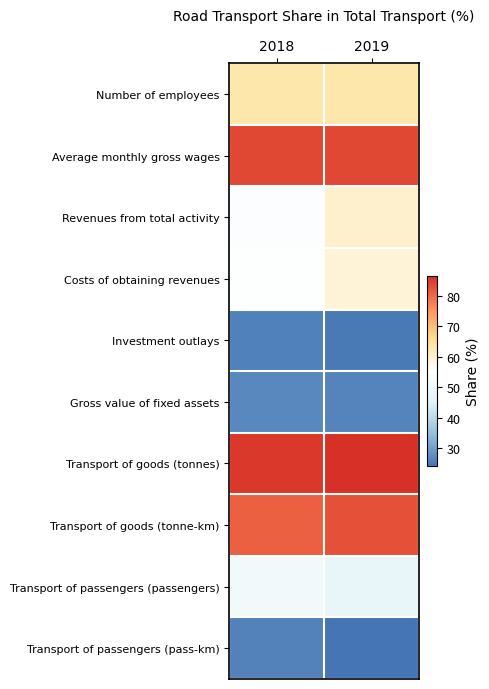

What is the maximum value shown in the chart?

86.5